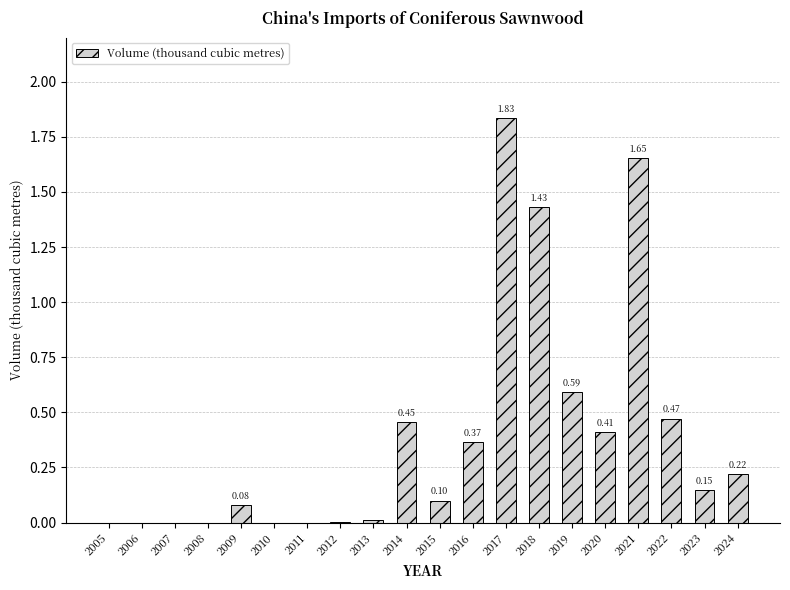

What is the sum of the values at 2017 and 2014?

2.3